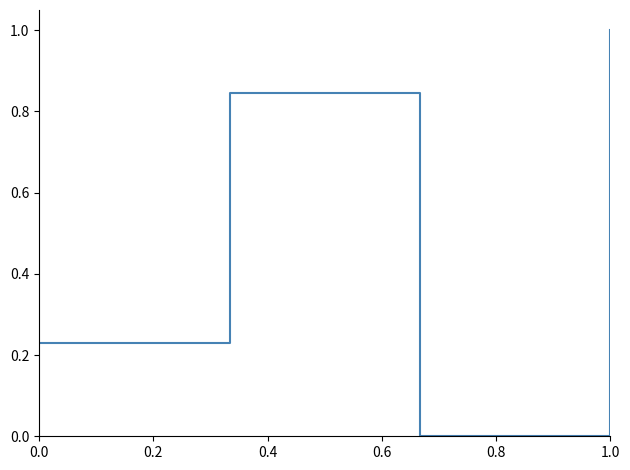

True or false: there are more than 1 points higher than both neighbors.

False